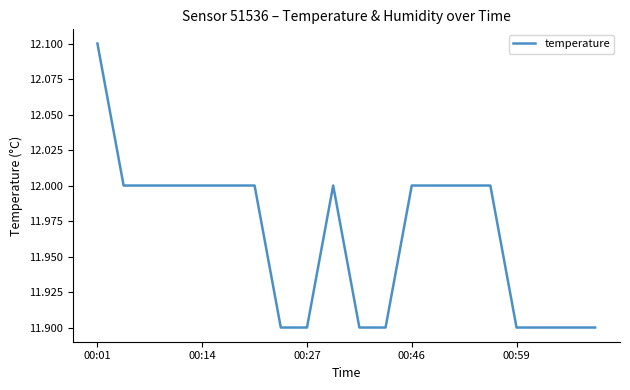

What is the smallest value displayed?

11.9